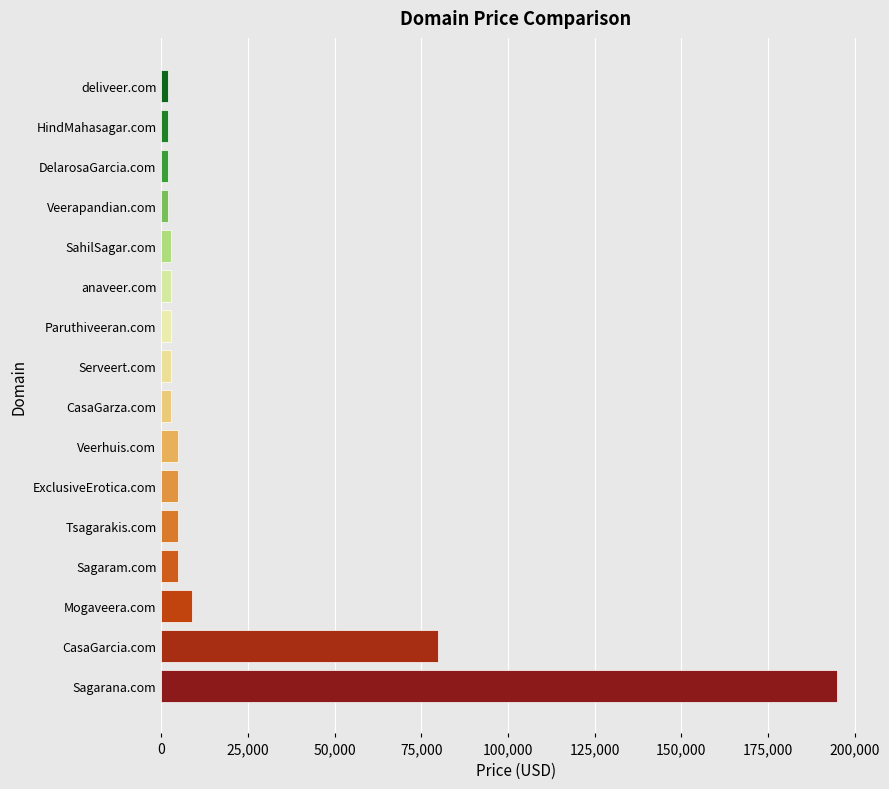

The chart shows a value of 194888 at Sagarana.com. True or false?

True